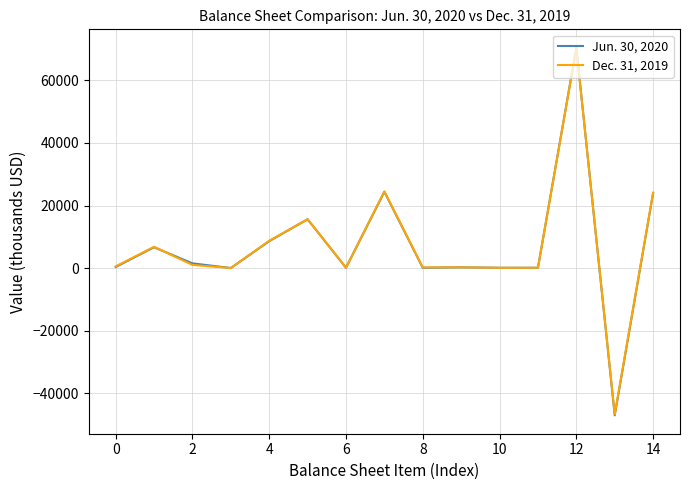

Rank the series by their maximum value, from lowest to highest.

Dec. 31, 2019, Jun. 30, 2020